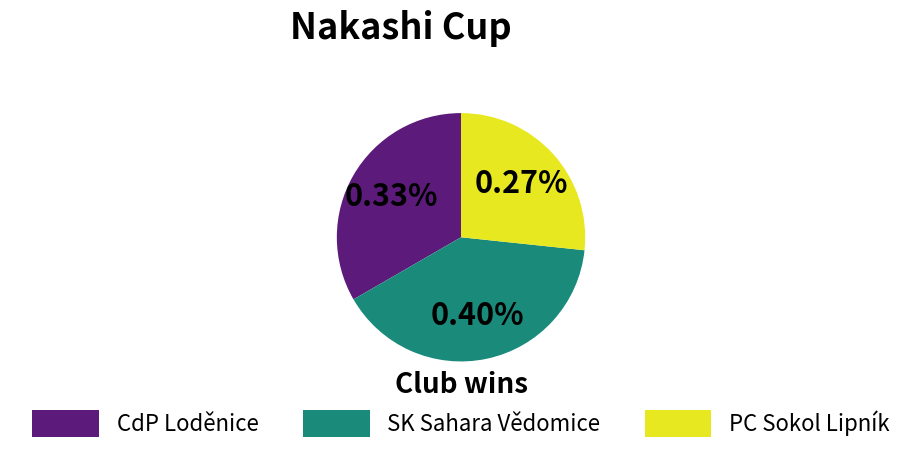

Does any single category account for the majority?

No